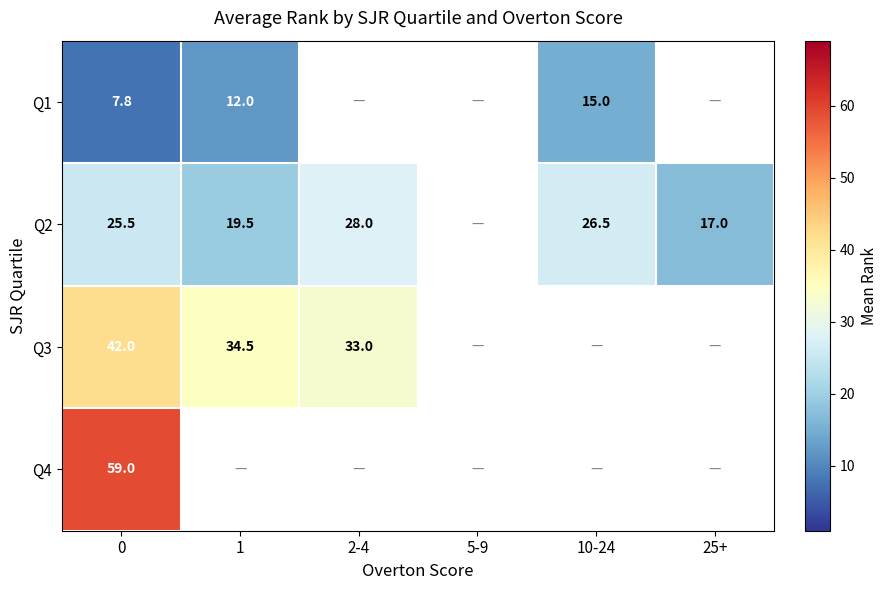

What is the maximum value shown in the chart?

59.0